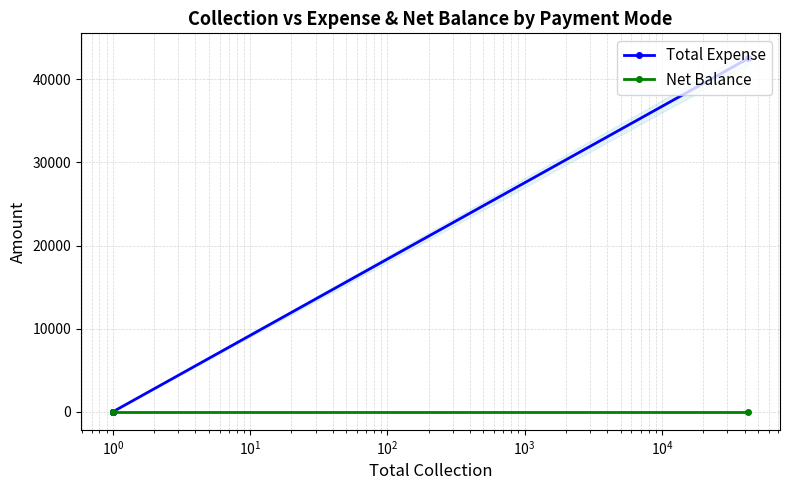

At how many categories does at least one series exceed 11033?

1